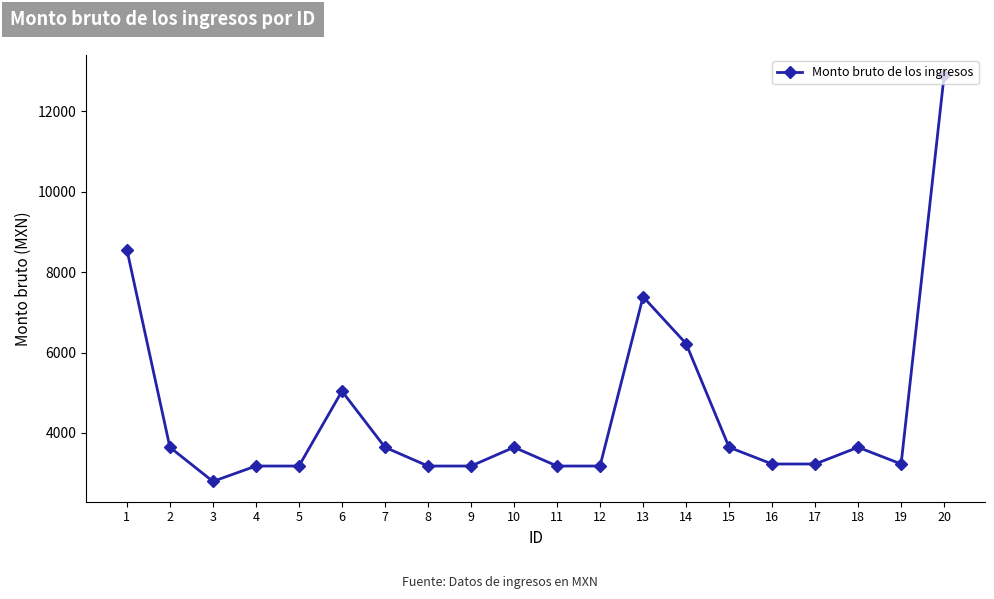

What is the difference between the values at 18 and 1?

4921.0